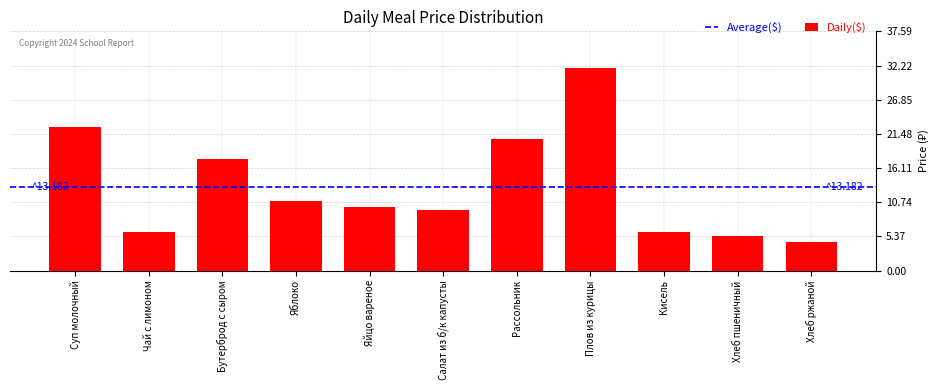

Reading right to left, transcribe all the data shown in this chart.

4.5	5.4	6.0	31.9	20.7	9.5	10.0	11.0	17.5	6.0	22.5